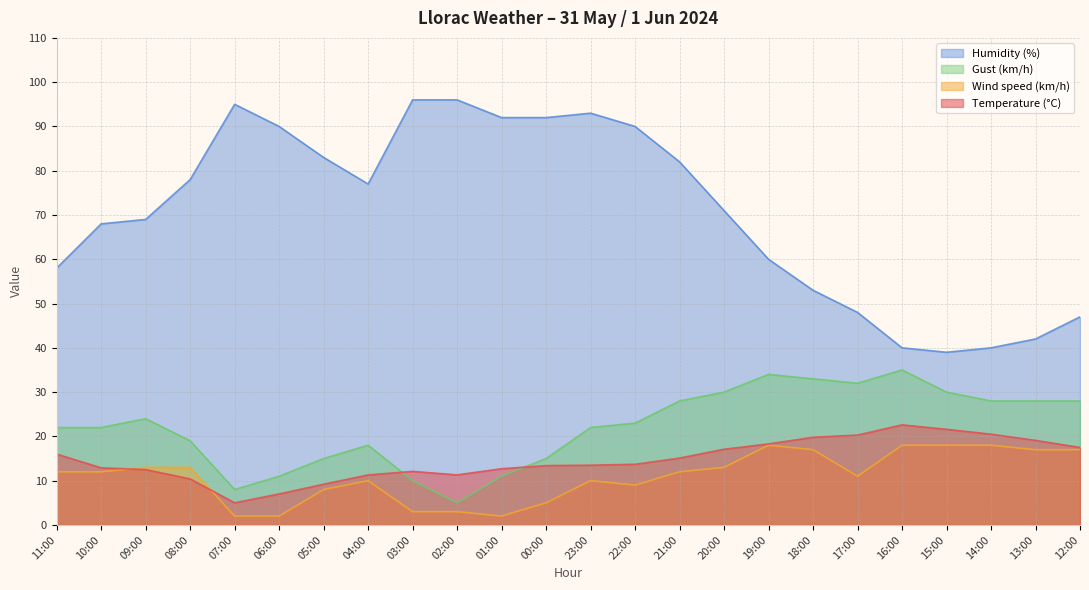

What is the value of the Humidity (%) point at the 13th from the left?

93.0